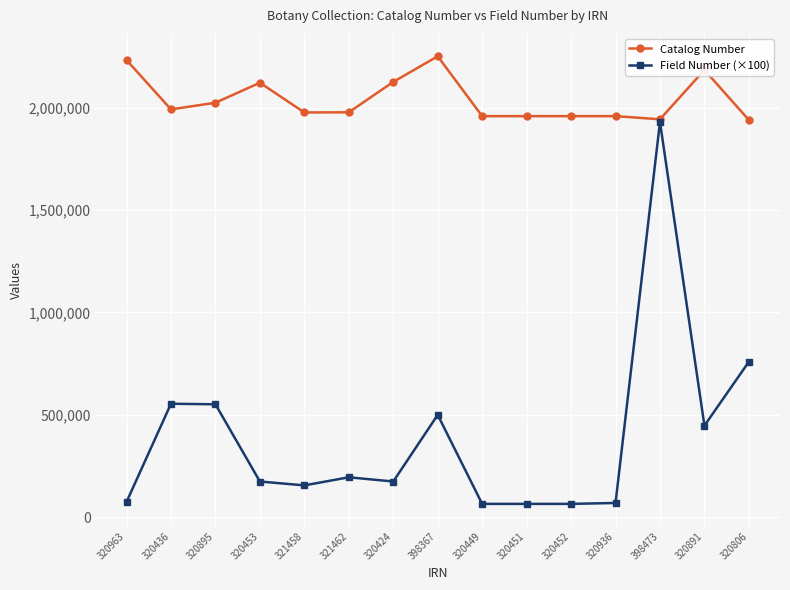

At which category is the sum across all series the highest?

398473